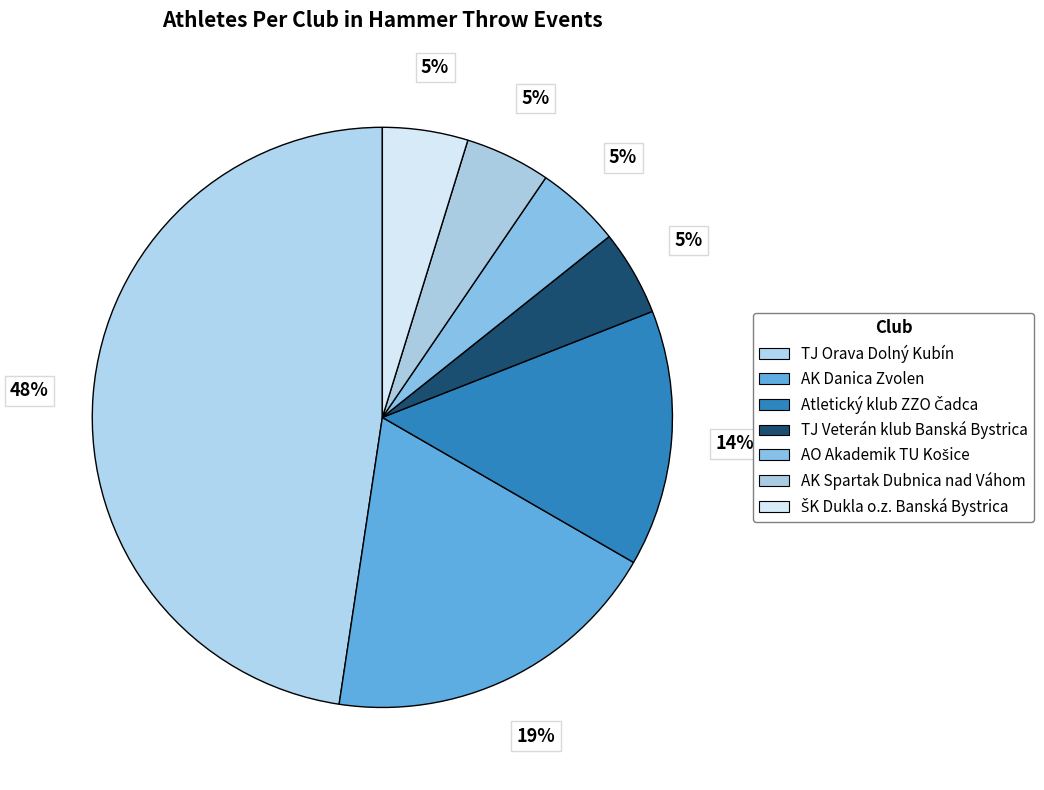

How many segments does this pie chart have?

7